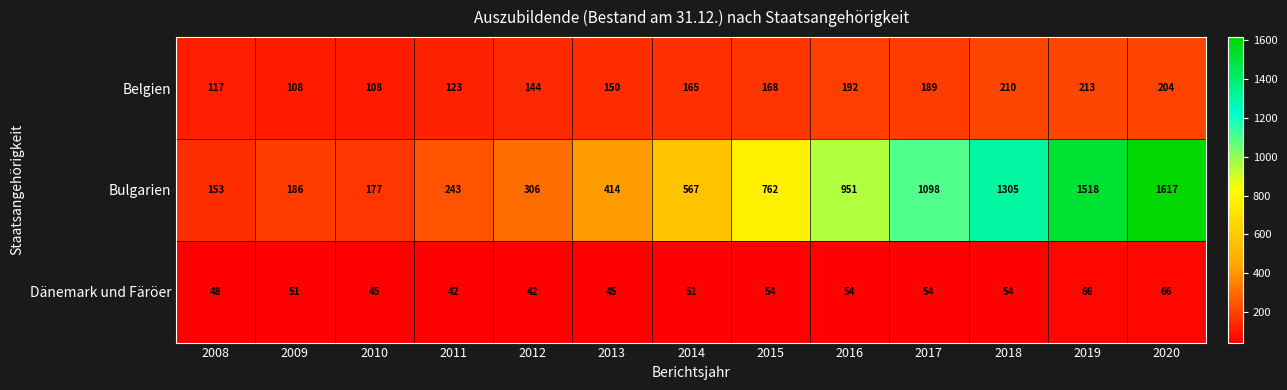

At how many categories does at least one series exceed 1306?

2